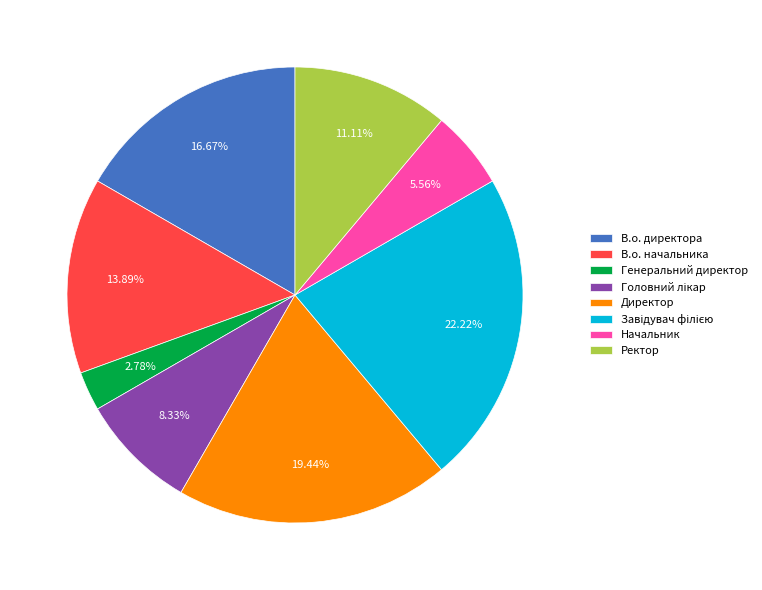

How many slices are in this pie chart?

8